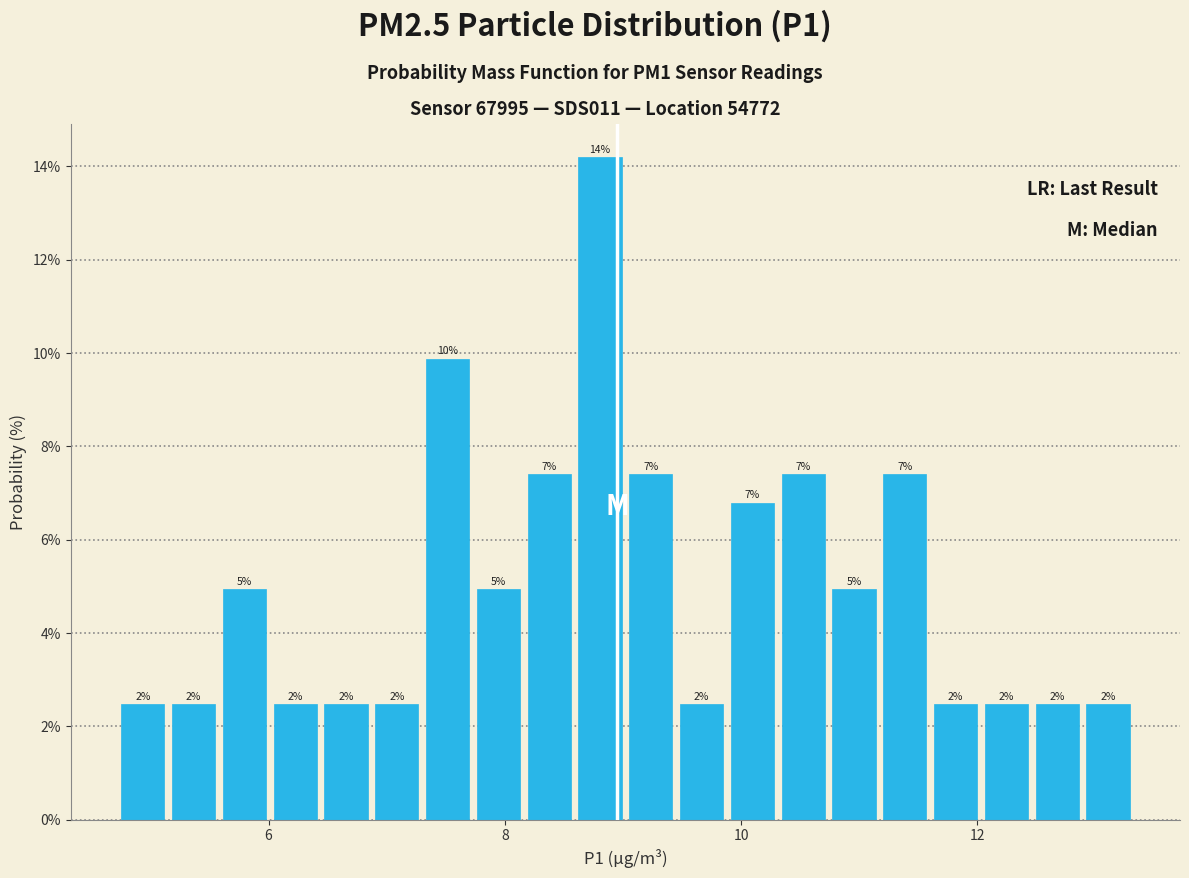

Around what value on the x-axis is the tallest bar? Give the approximate position of its centre, as read against the axis.

8.8